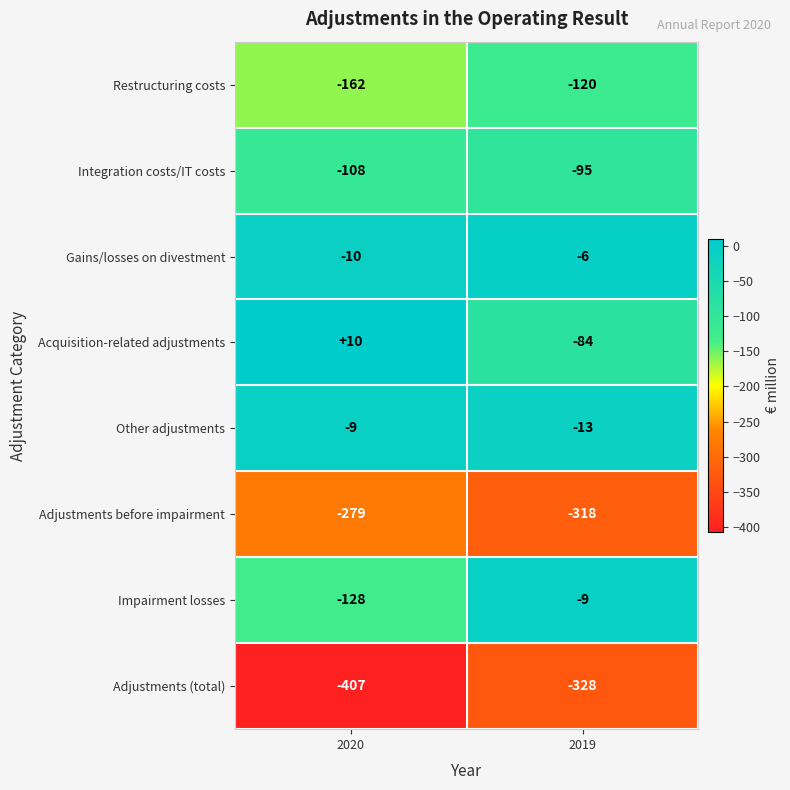

What is the greatest value displayed?

10